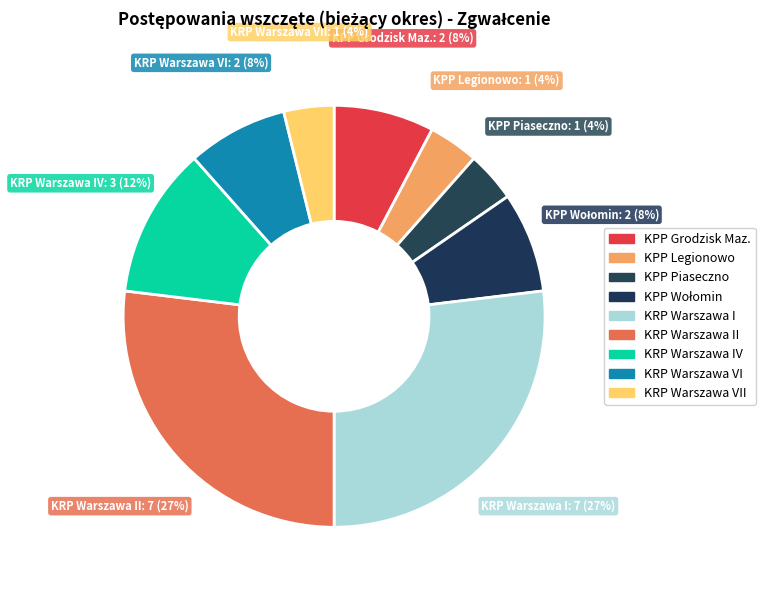

Between KRP Warszawa VI and KRP Warszawa IV, which is larger?

KRP Warszawa IV